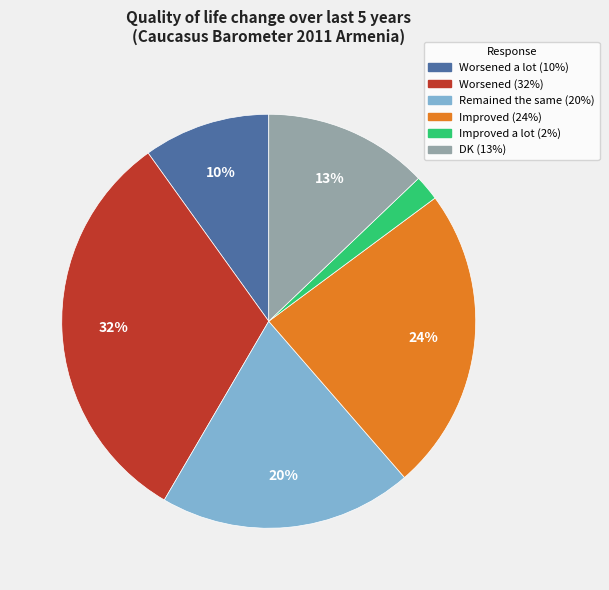

To the nearest percent, what percentage of the pie is Worsened a lot (10%)?

10%